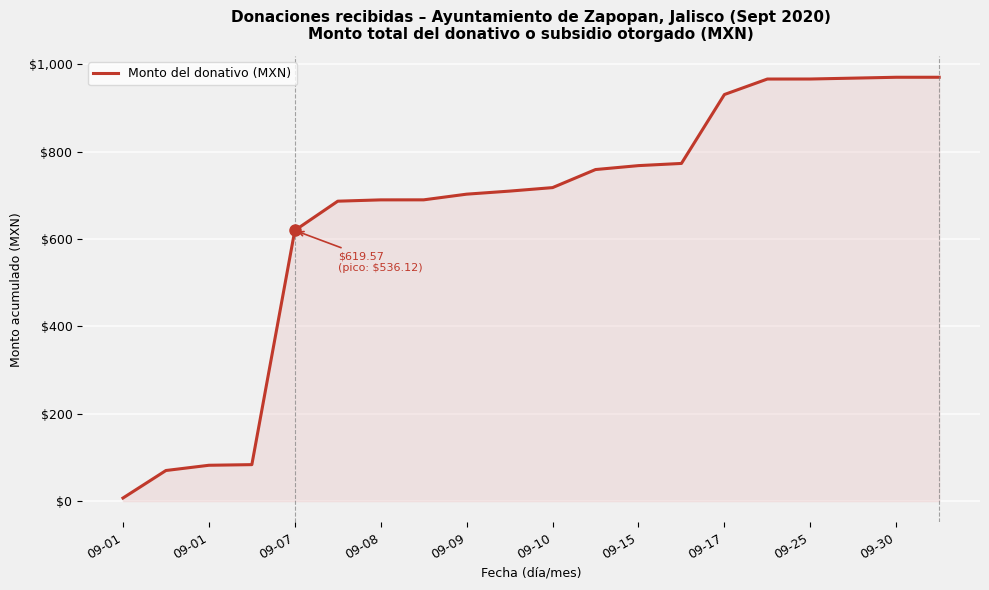

What is the greatest value displayed?

970.3